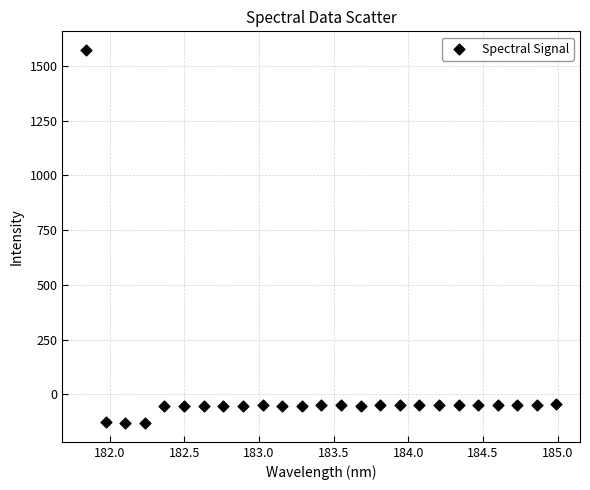

What is the range of Y values (max minus min)?

1704.0